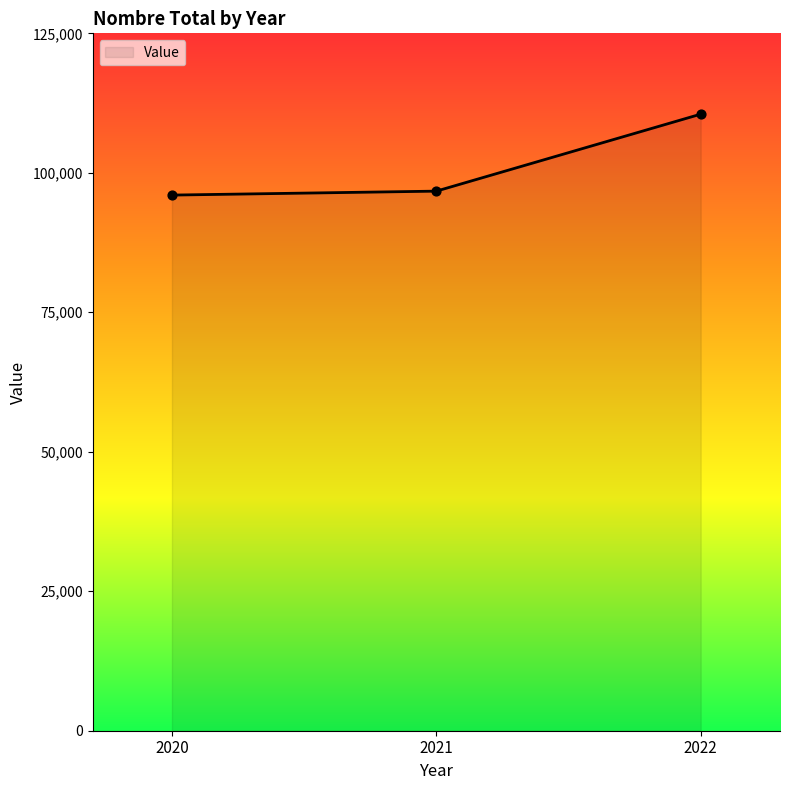

Approximately how many times larger is the value at 2020 compared to 2022?

0.9